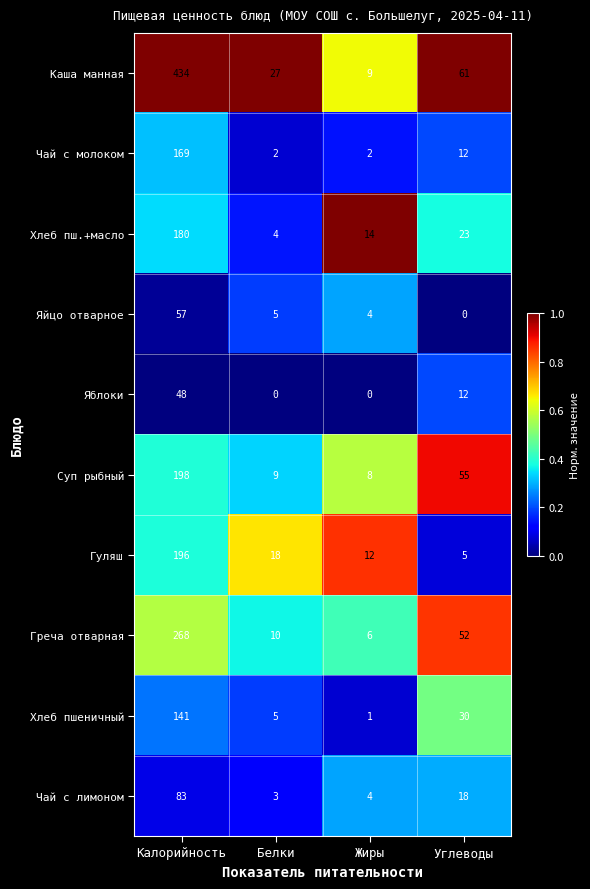

How many series are shown in this chart?

10